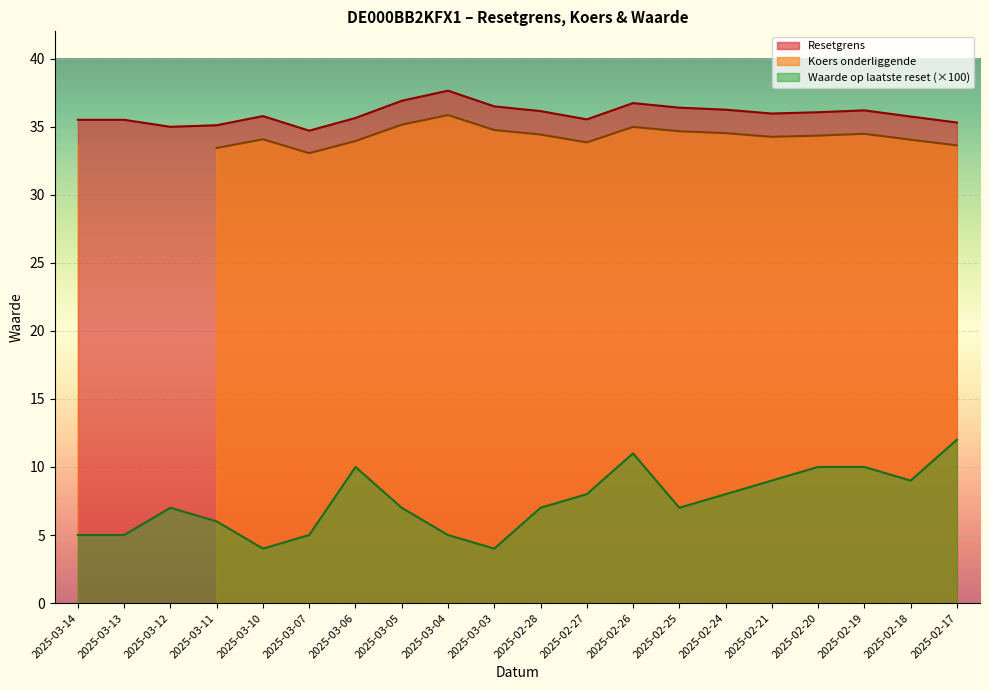

How many Waarde op laatste reset values are between 5 and 10?

16